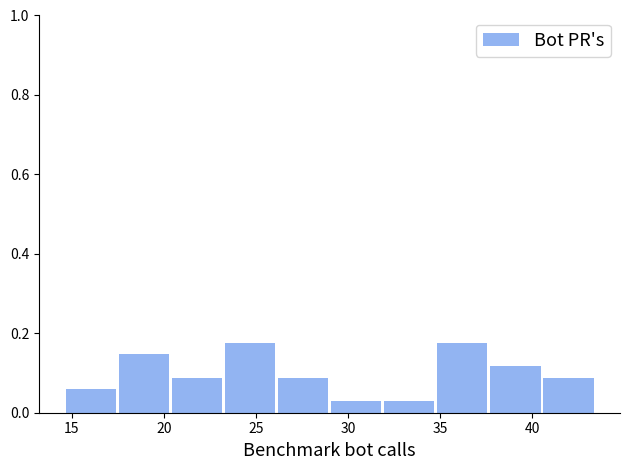

Reading left to right, list every bar in this chart as the range it spans on the x-axis followed by its height. Neither the bar edges nor the heights are printed on the chart, so give them approximately, as read against the axes.

14.5 to 17.5: 0.06
17.5 to 20.5: 0.14
20.5 to 23.0: 0.08
23.0 to 26.0: 0.18
26.0 to 29.0: 0.08
29.0 to 32.0: 0.02
32.0 to 35.0: 0.02
35.0 to 37.5: 0.18
37.5 to 40.5: 0.12
40.5 to 43.5: 0.08